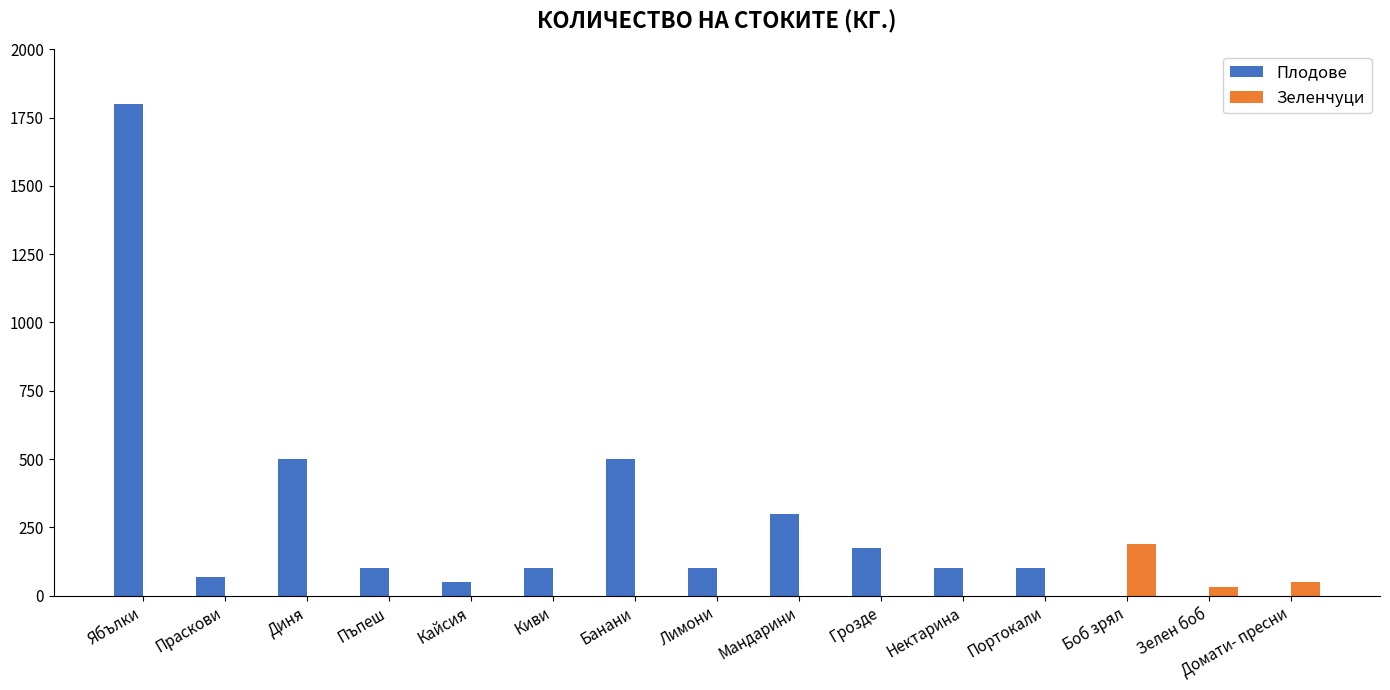

What is the average value of the Зеленчуци series?

18